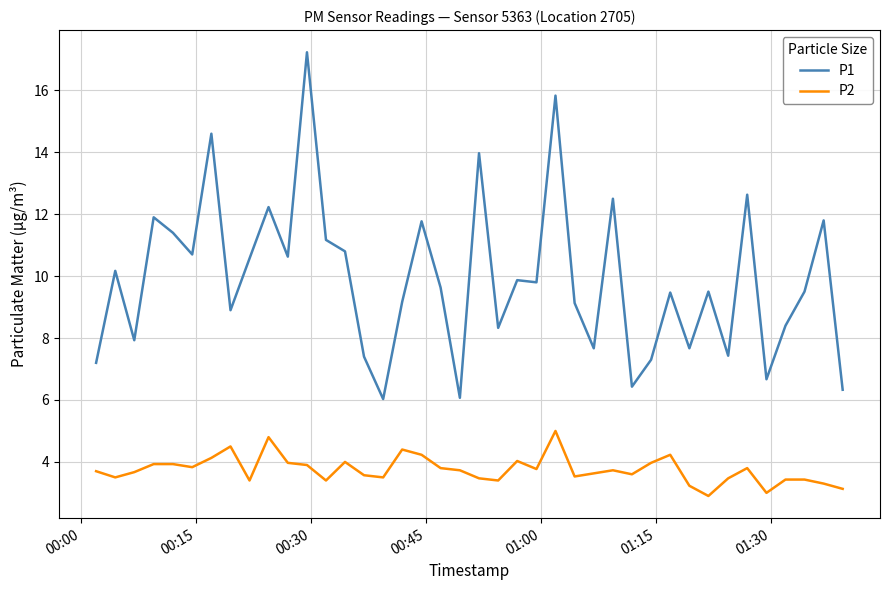

List the series in order of their overall mean, highest first.

P1, P2